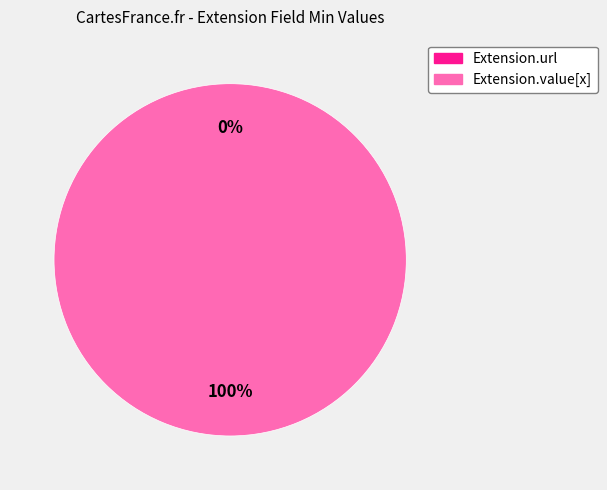

The Extension.url slice represents 0% of the pie. True or false?

True